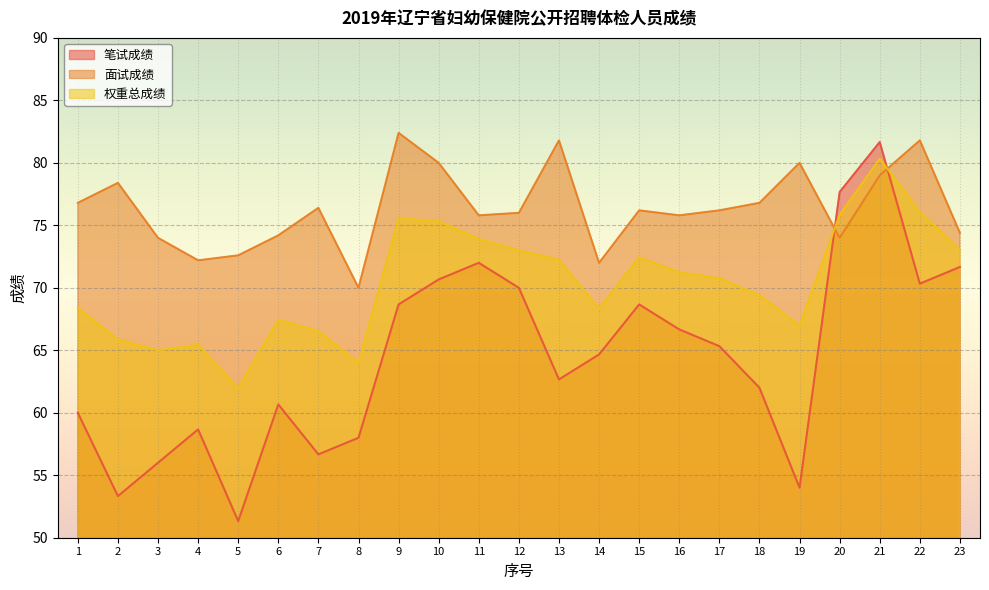

At how many categories does at least one series exceed 75?

16